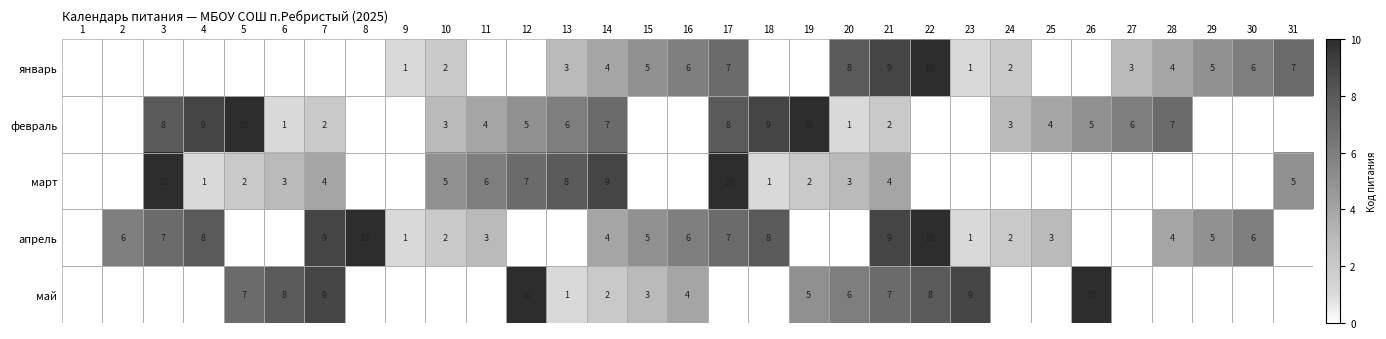

The value of февраль at 12 is 5. True or false?

True